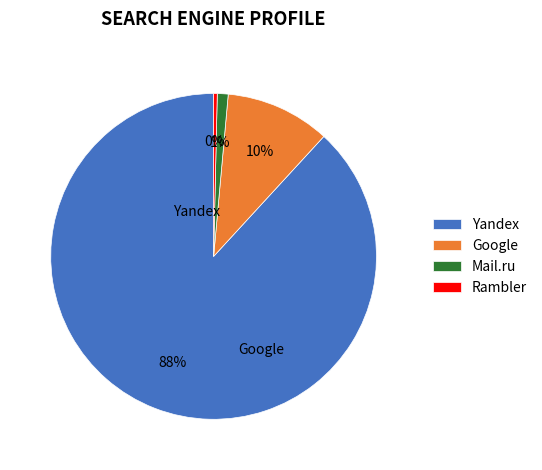

Does Google represent more than half of the total?

No